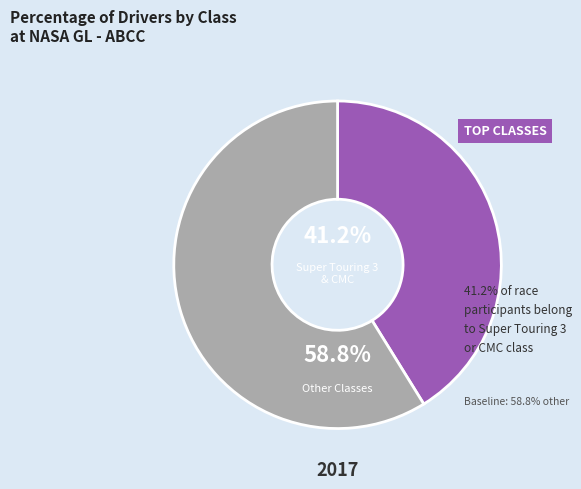

Does any single category account for the majority?

Yes